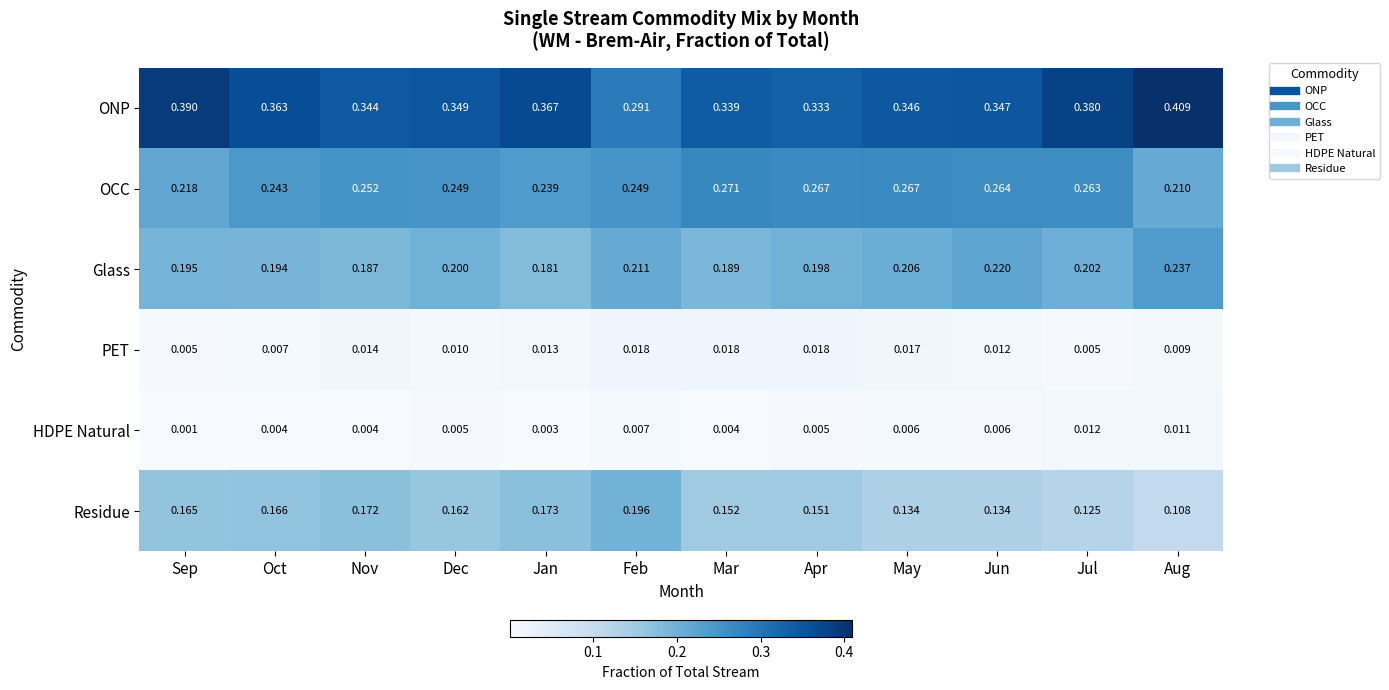

Count the number of categories in the chart.

12